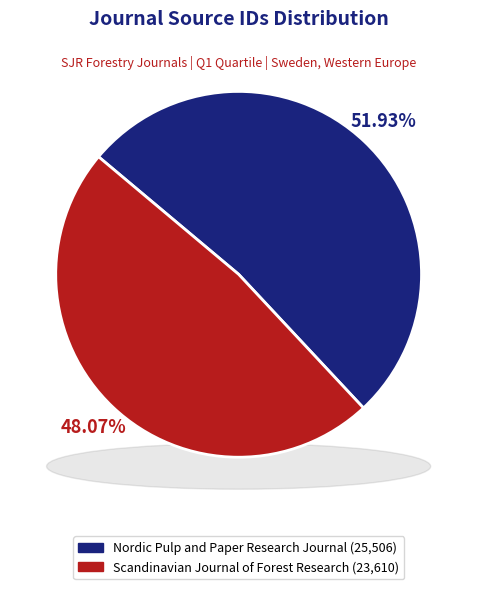

Count the number of slices in the pie.

2